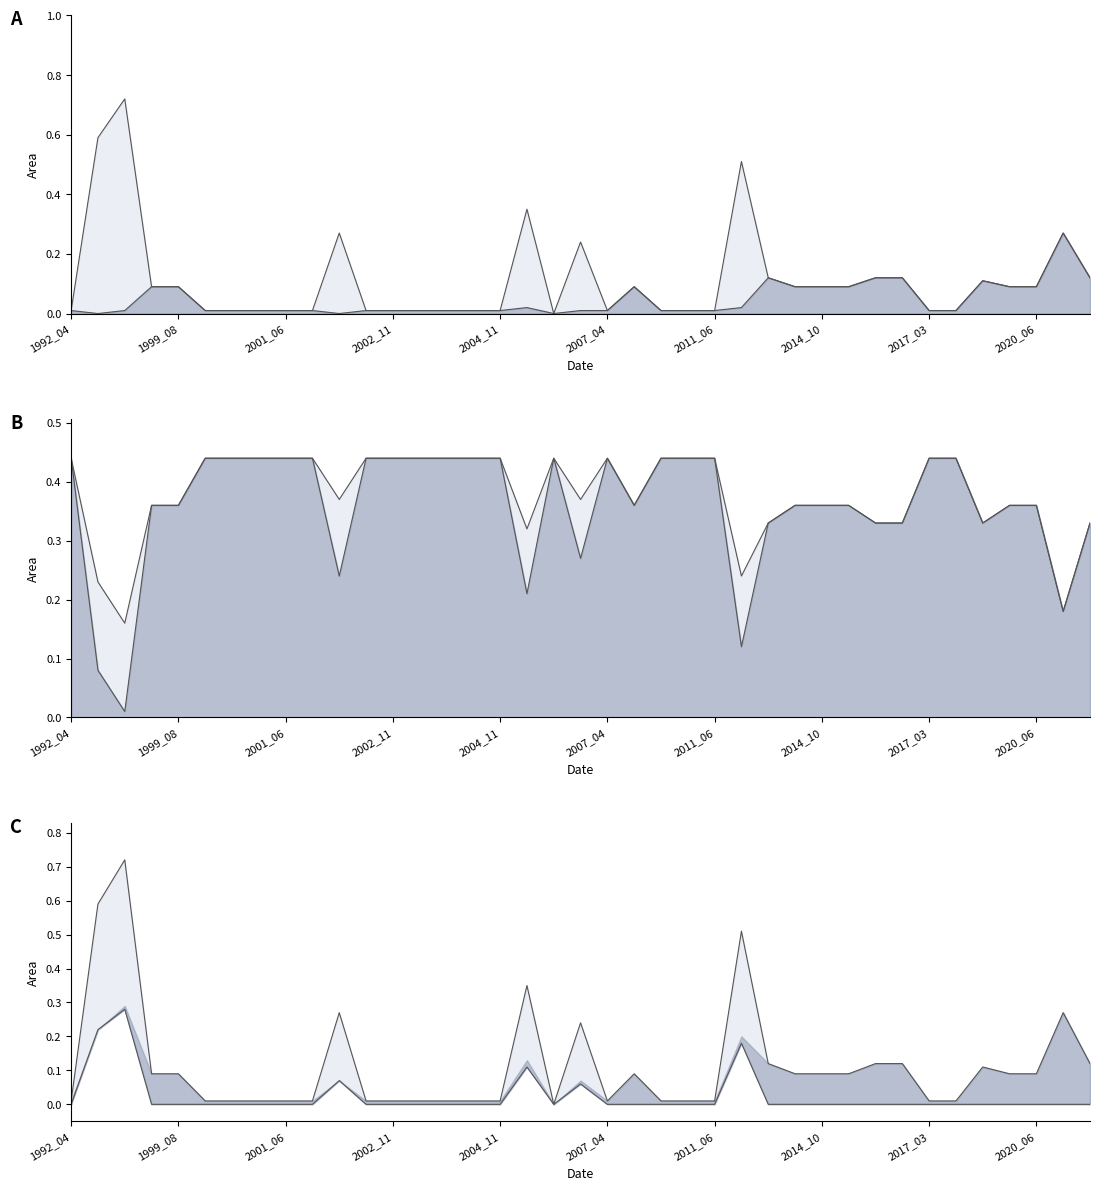

What is the value of the origNoDataArea point at the 3rd from the left?

0.3